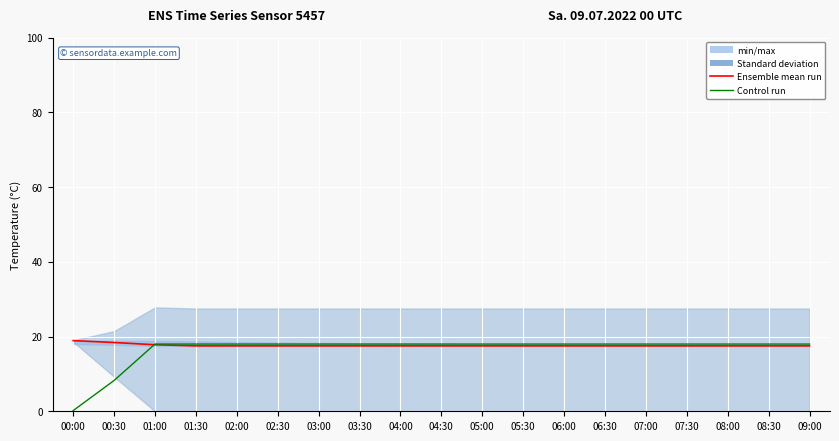

What is the sum of the Control run values at 03:00 and 04:30?

36.0